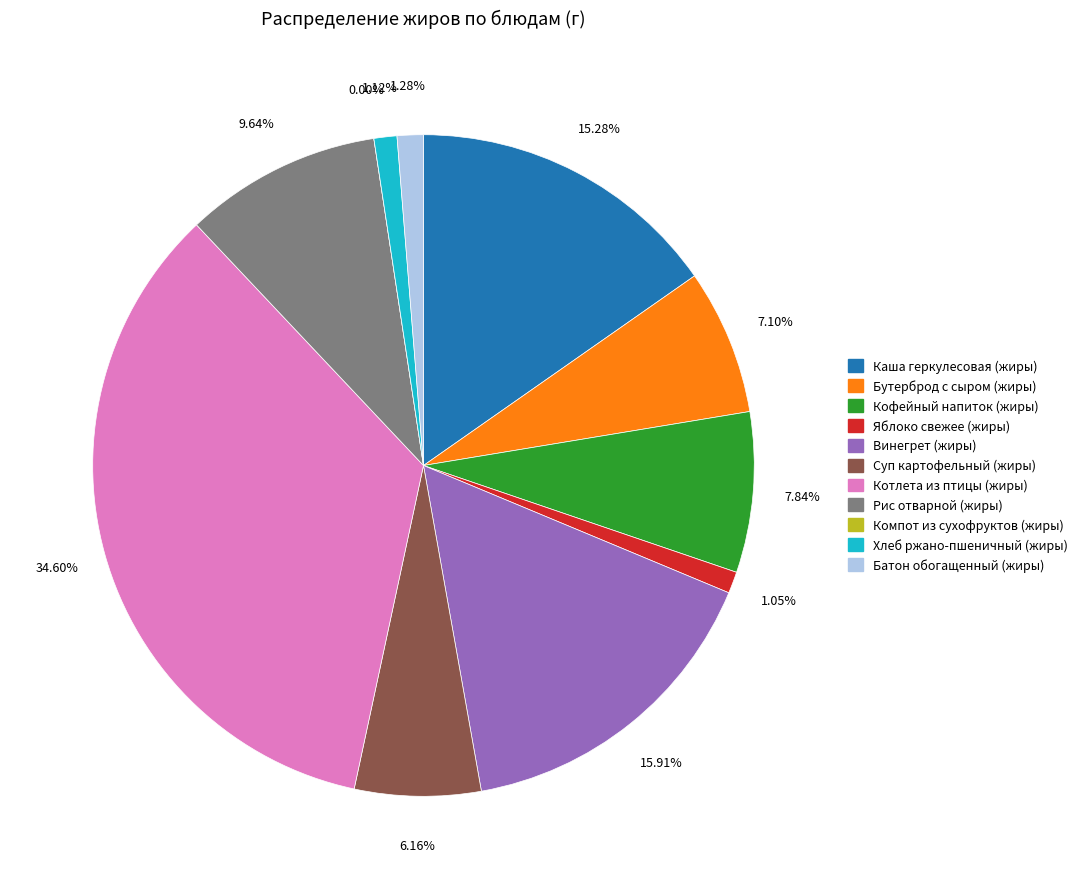

True or false: Котлета из птицы (жиры) accounts for 27% of the total.

False